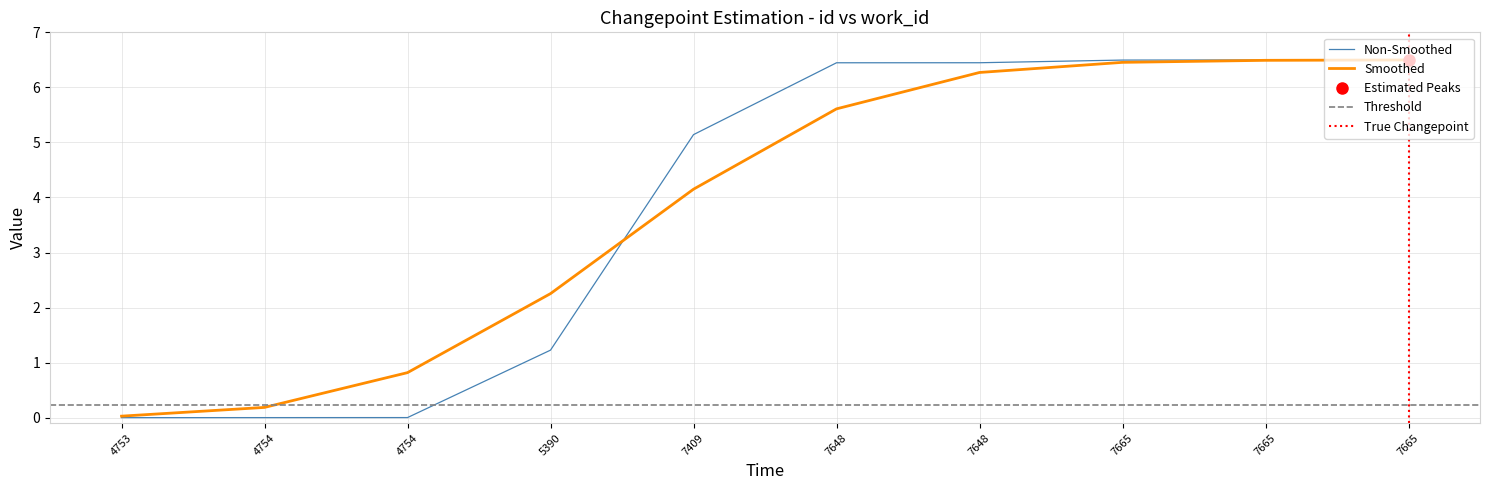

Between 7648 and 4754, which is larger?

7648